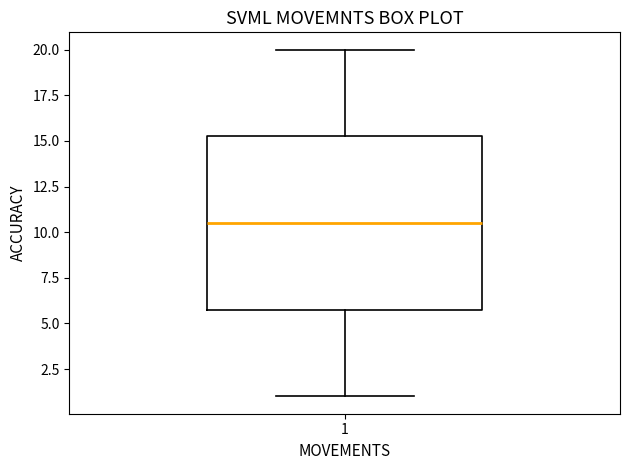

Read this box plot against the y-axis: the position of the median line, the range covered by the box, and the ends of both whiskers. The values are not printed on the chart, so give them approximately, as read against the axis.

median 10.5, box 6.0 to 15.5, whiskers 1.0 to 20.0